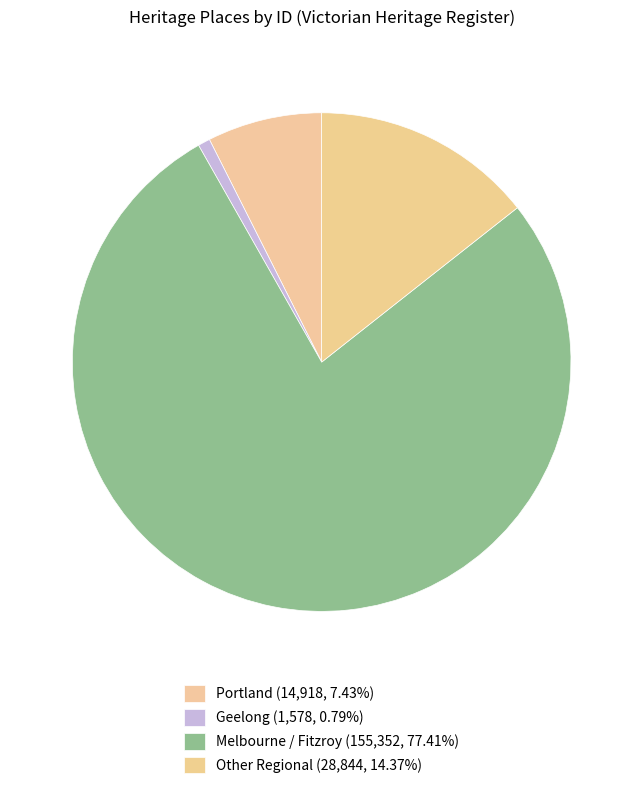

How many segments does this pie chart have?

4